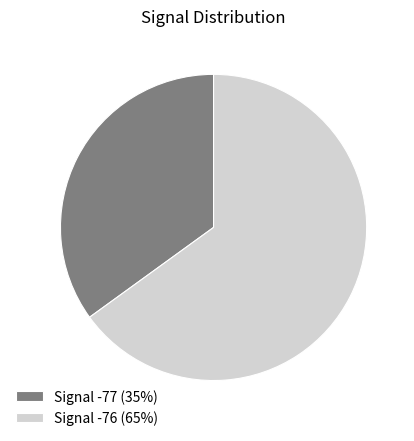

Rank the categories by value from highest to lowest.

Signal -76 (65%), Signal -77 (35%)